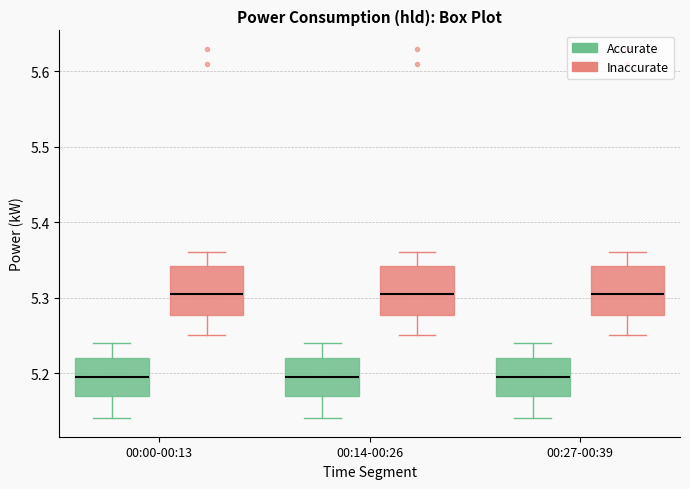

Reading left to right, read every box against the y-axis: the position of its median line, the range the box covers, and the ends of its whiskers. The values are not printed on the chart, so give them approximately, as read against the axis.

00:00-00:13 (Accurate): median 5.20, box 5.17 to 5.22, whiskers 5.14 to 5.24
00:00-00:13 (Inaccurate): median 5.31, box 5.28 to 5.34, whiskers 5.25 to 5.36
00:14-00:26 (Accurate): median 5.20, box 5.17 to 5.22, whiskers 5.14 to 5.24
00:14-00:26 (Inaccurate): median 5.31, box 5.28 to 5.34, whiskers 5.25 to 5.36
00:27-00:39 (Accurate): median 5.20, box 5.17 to 5.22, whiskers 5.14 to 5.24
00:27-00:39 (Inaccurate): median 5.31, box 5.28 to 5.34, whiskers 5.25 to 5.36